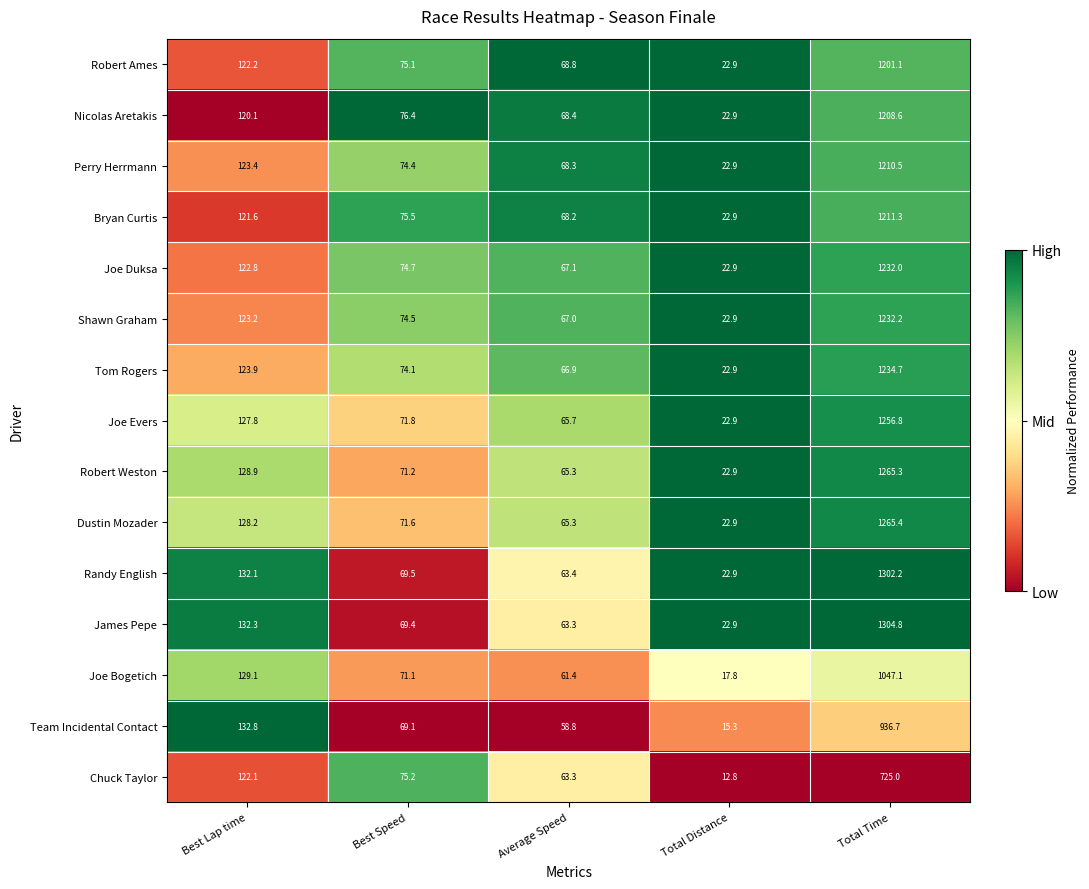

Read the Tom Rogers value at Total Distance.

22.9